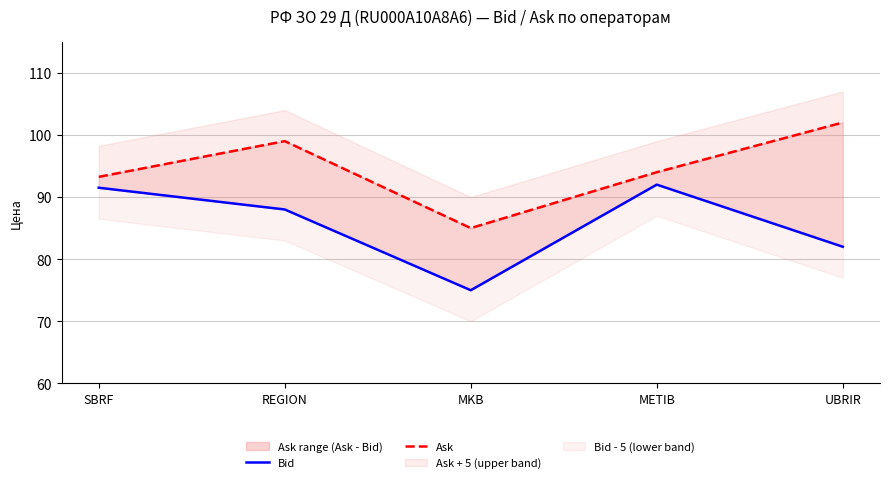

Is the value of Ask at UBRIR greater than the value of Bid at REGION?

Yes